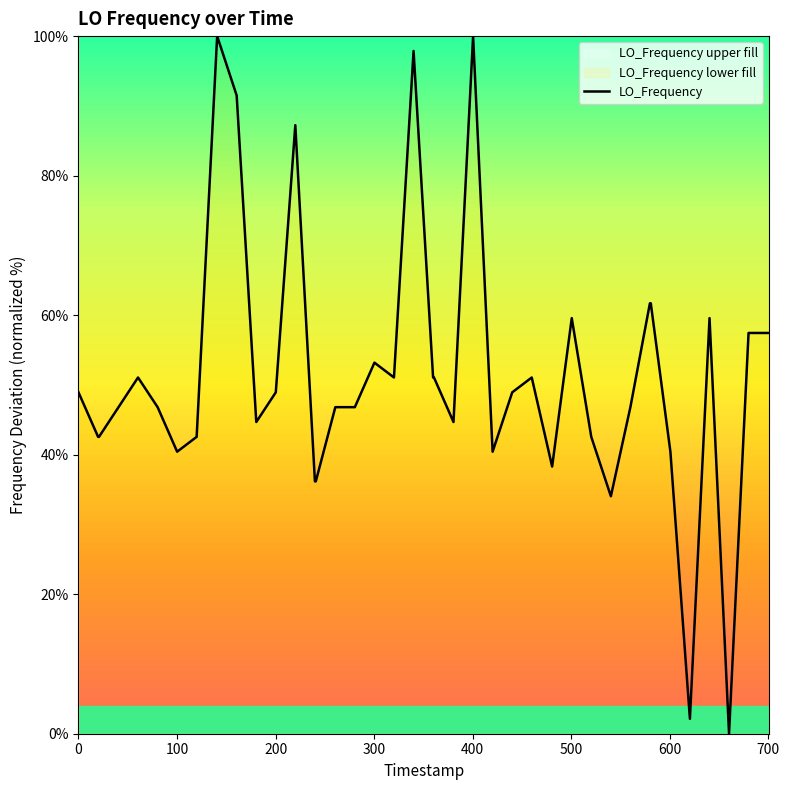

What is the sum of all values?

2051.1